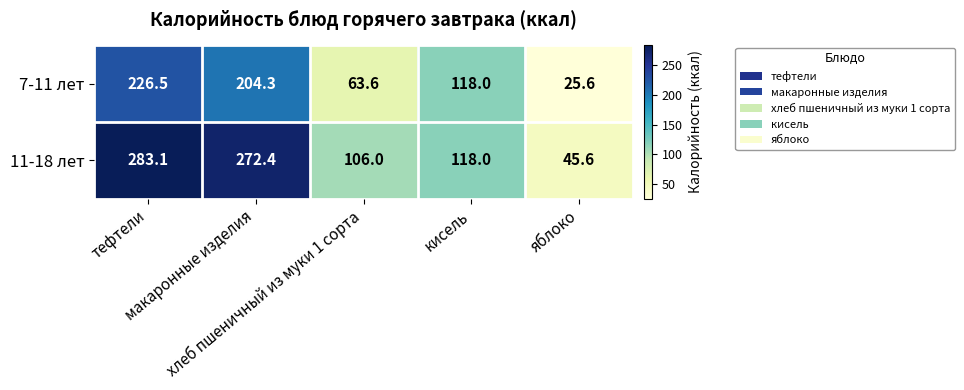

Between тефтели and кисель, which series saw the biggest shift?

11-18 лет